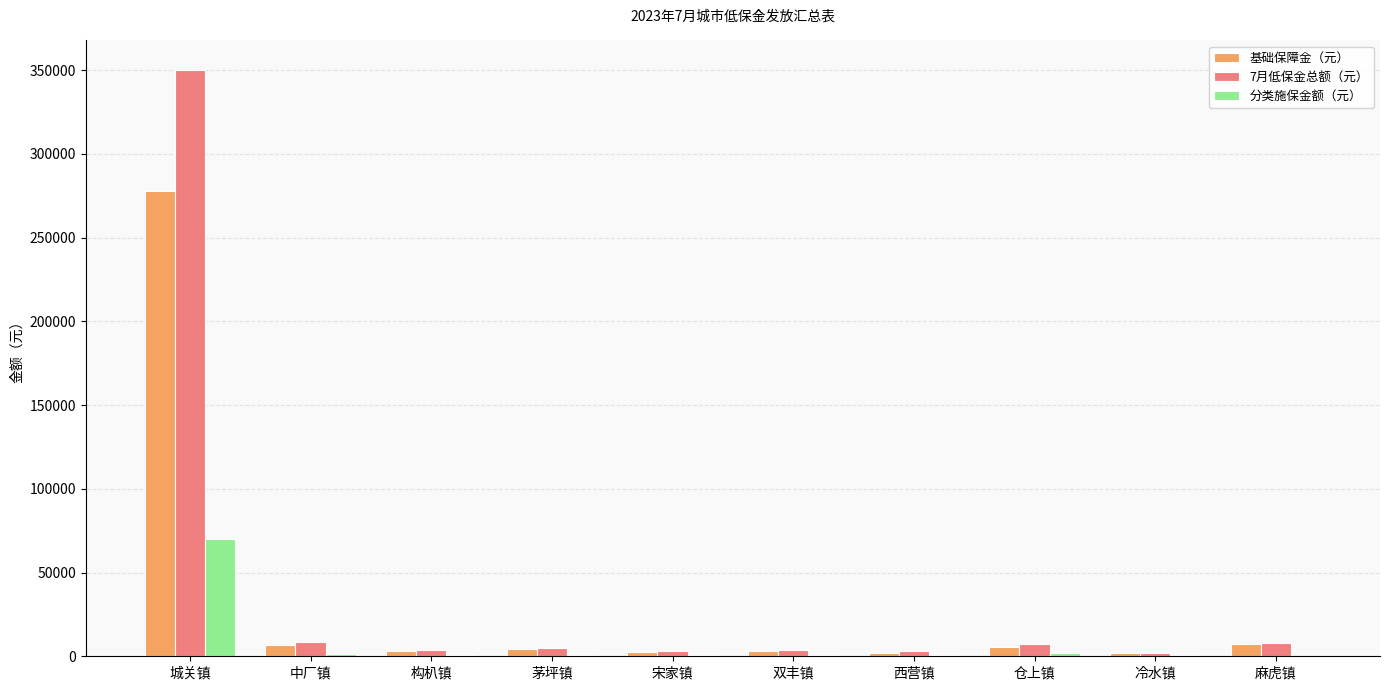

What is the sum of the 7月低保金总额（元） values at 茅坪镇 and 仓上镇?

12573